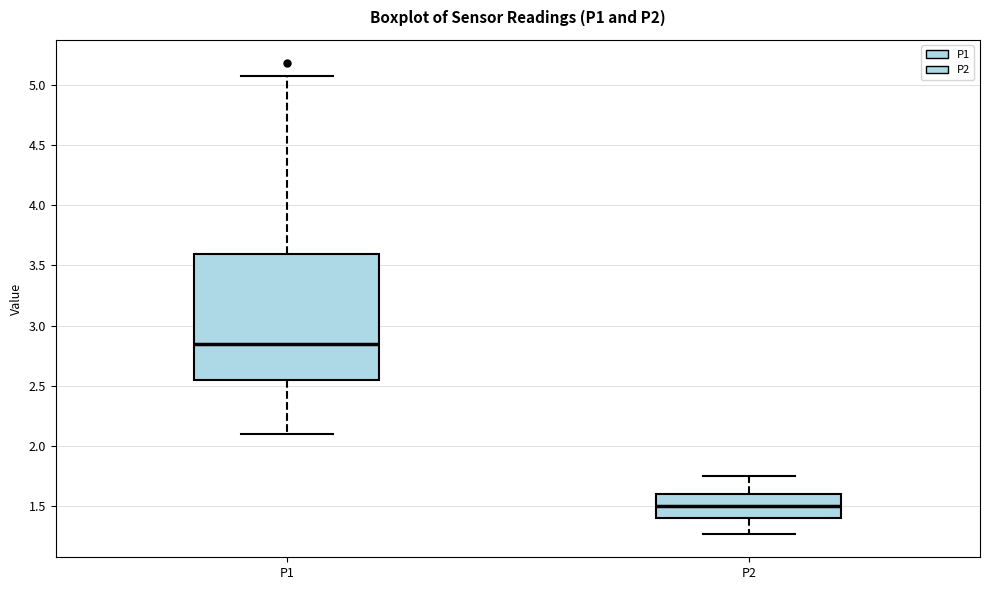

Reading left to right, transcribe this box plot: for each box, give where its median line is, the range the box spans, and where its two whiskers end, as read against the y-axis. The values are not printed on the chart, so give them approximately, as read against the axis.

P1: median 2.85, box 2.55 to 3.60, whiskers 2.10 to 5.05
P2: median 1.50, box 1.40 to 1.60, whiskers 1.25 to 1.75